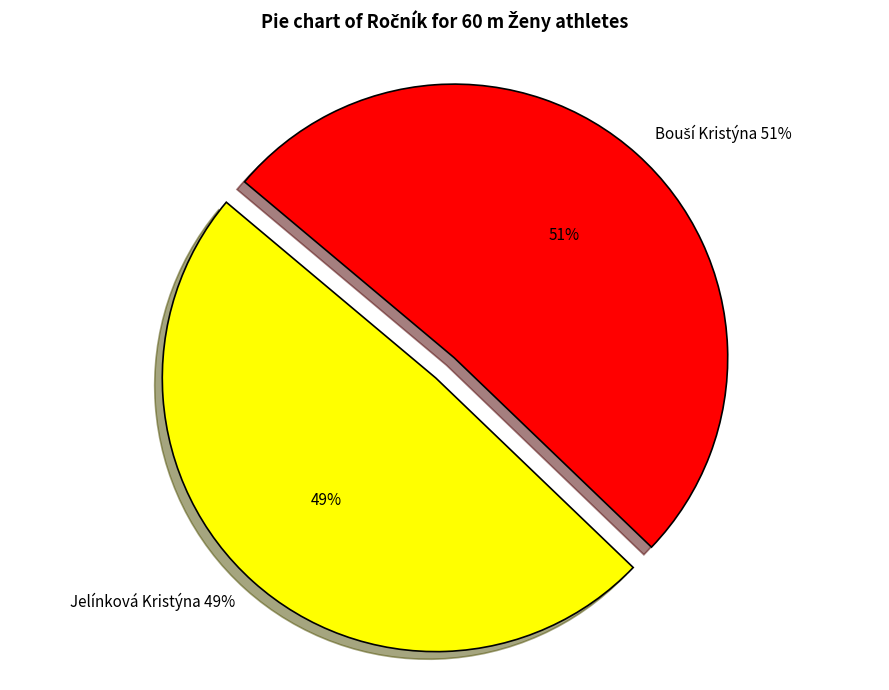

What percentage do Jelínková Kristýna and Bouší Kristýna together represent?

100.0%